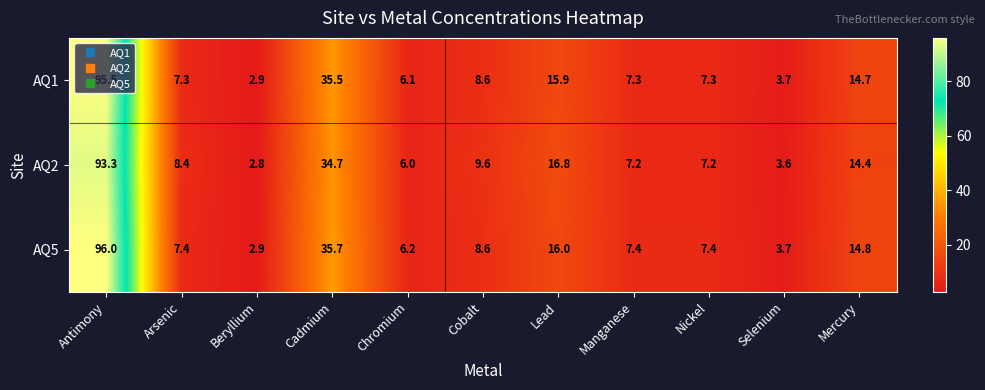

Which series has the largest total across all categories?

AQ5